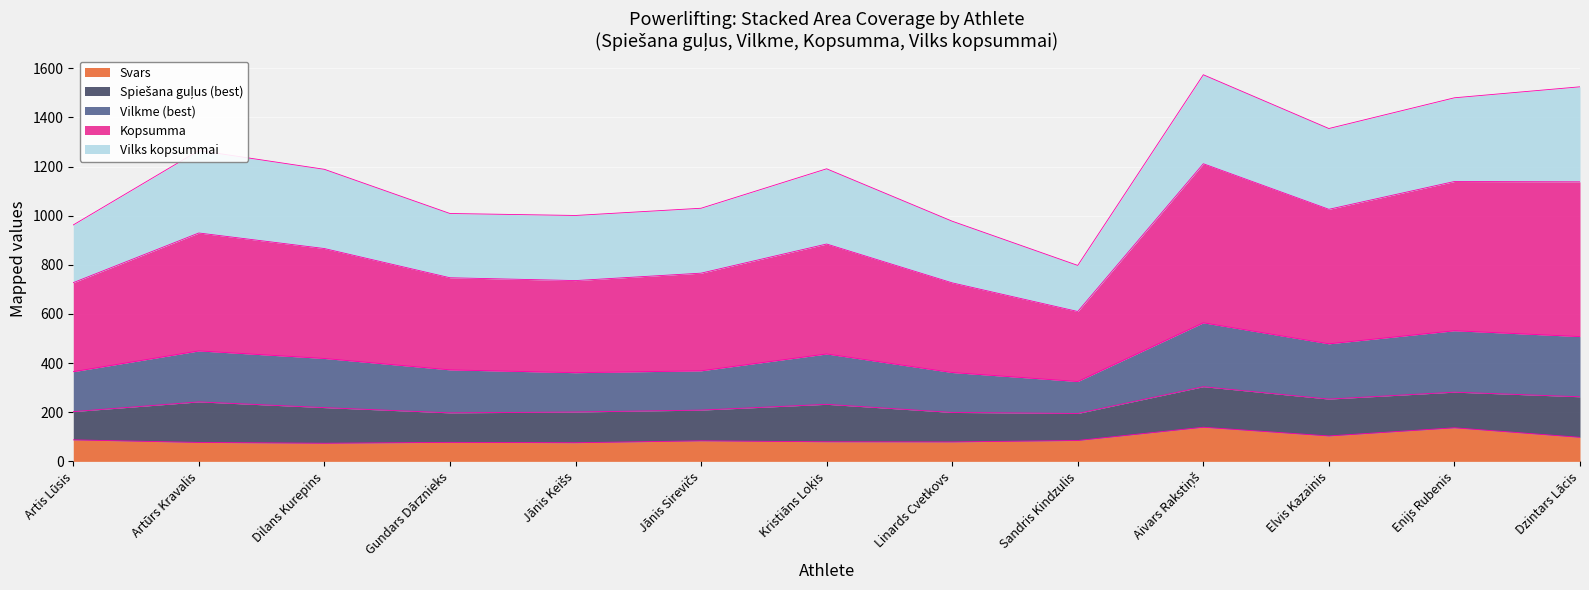

Rank the categories by Vilkme (best) value from highest to lowest.

Aivars Rakstiņš, Dzintars Lācis, Enijs Rubenis, Elvis Kazainis, Artūrs Kravalis, Kristiāns Loķis, Dilans Kurepins, Jānis Sirevičs, Gundars Dārznieks, Jānis Keišs, Linards Cvetkovs, Artis Lūsis, Sandris Kindzulis